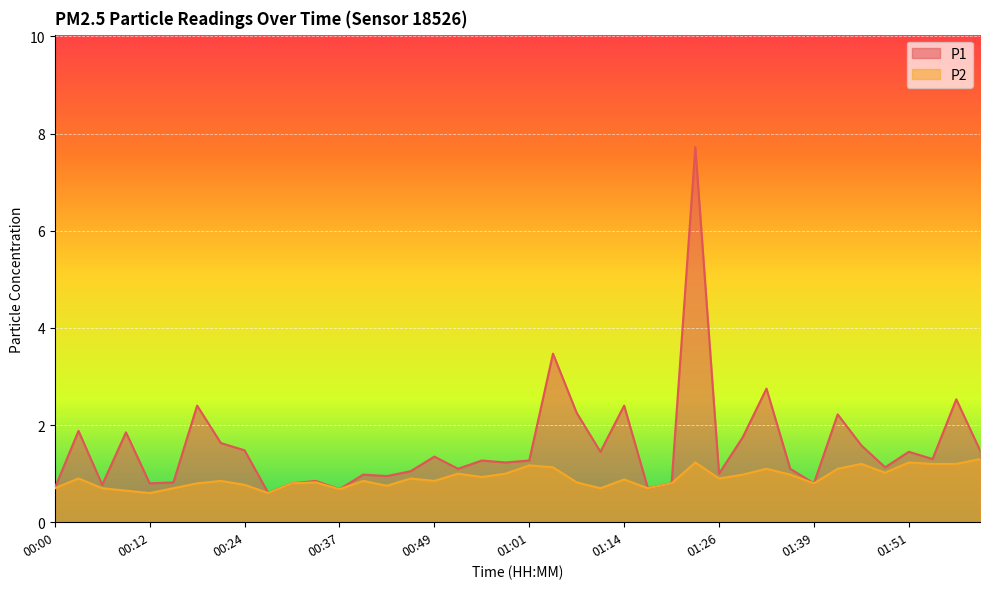

Between 02:00 and 01:45, which is larger?

01:45